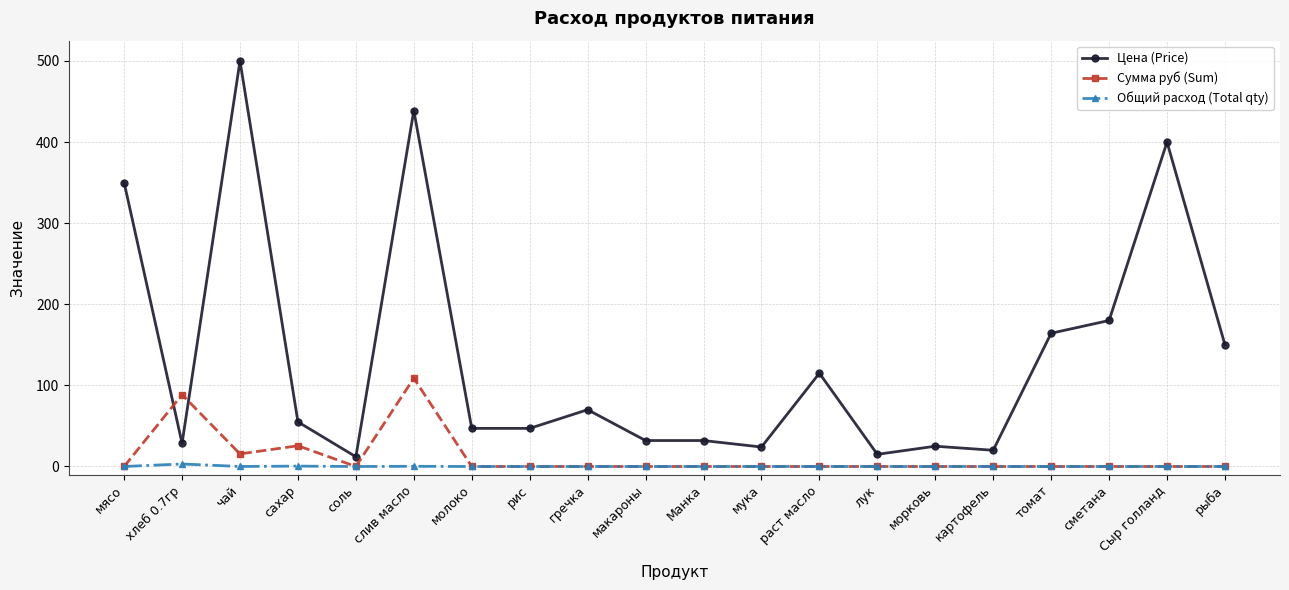

What position from the left is томат?

17